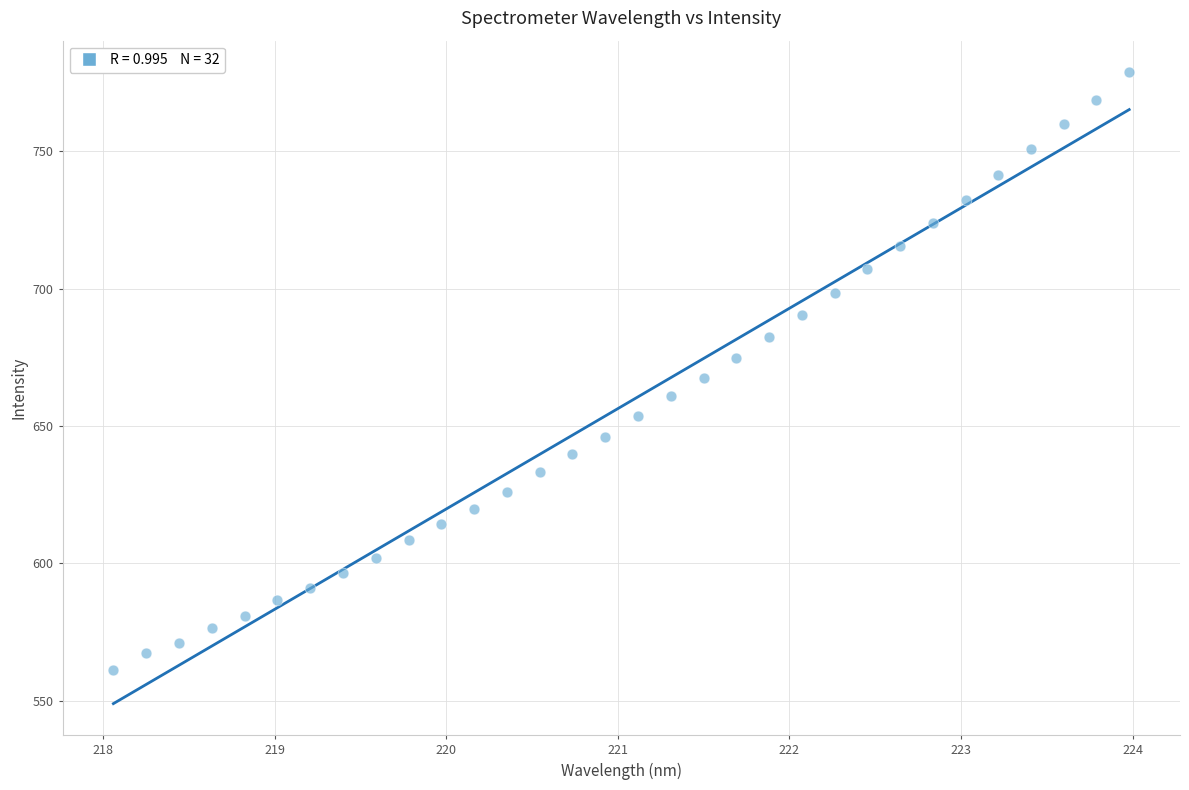

What is the range of Y values (max minus min)?

217.5